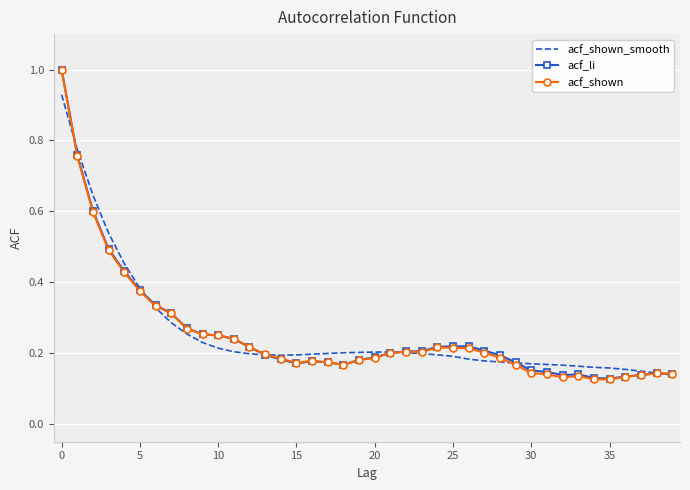

What is the greatest value displayed?

1.0